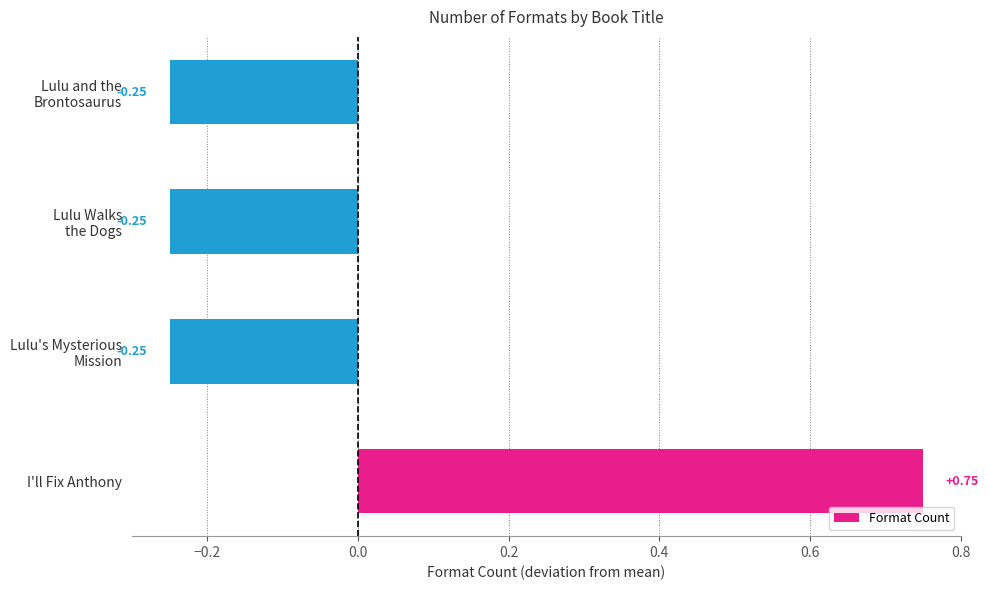

What is the difference between the maximum and minimum values?

1.0